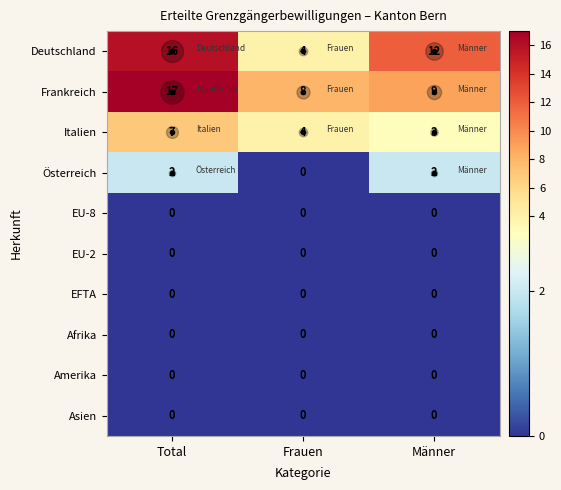

How many series are shown in this chart?

10